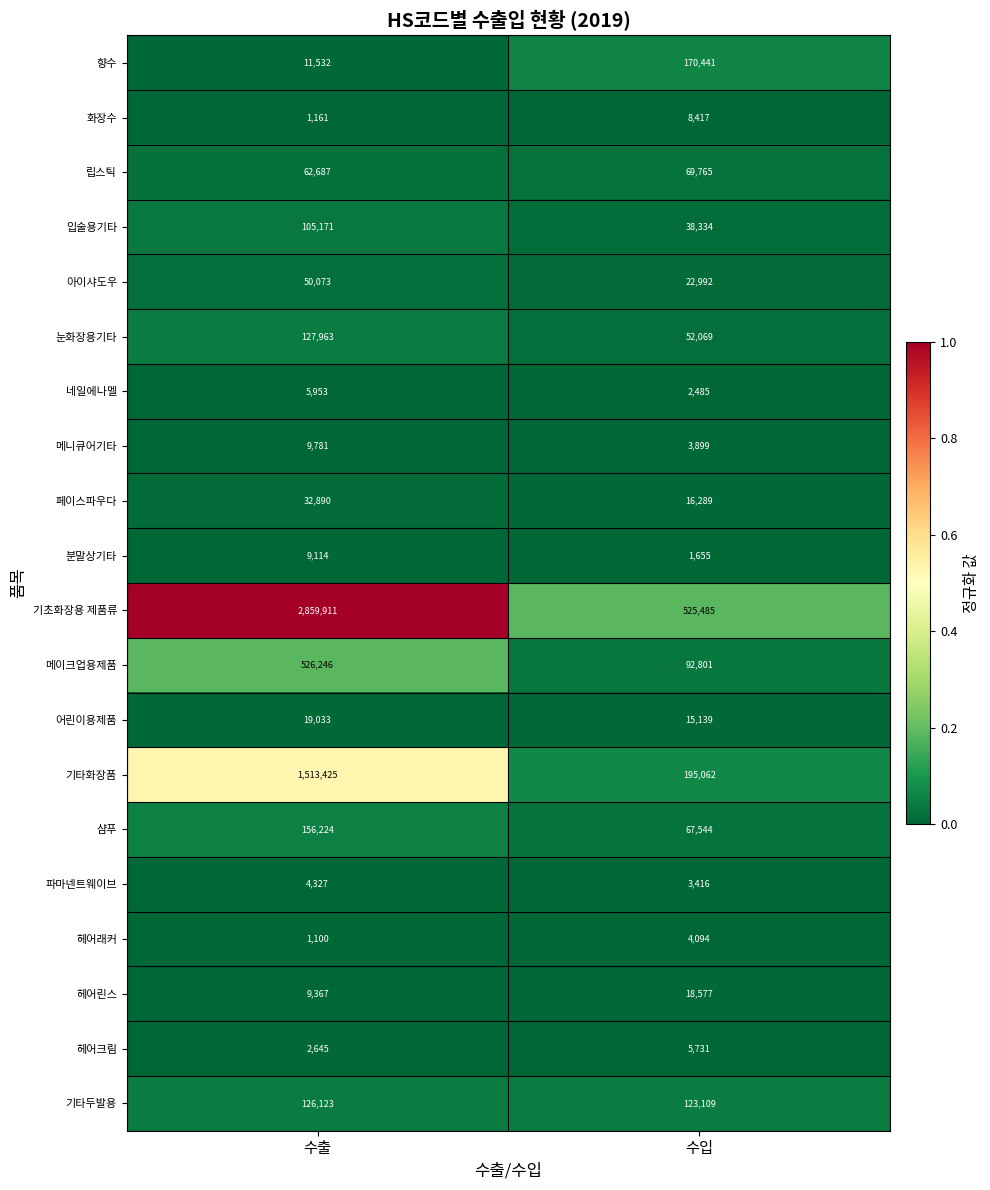

Between 수출 and 수입, which series saw the biggest shift?

기초화장용 제품류